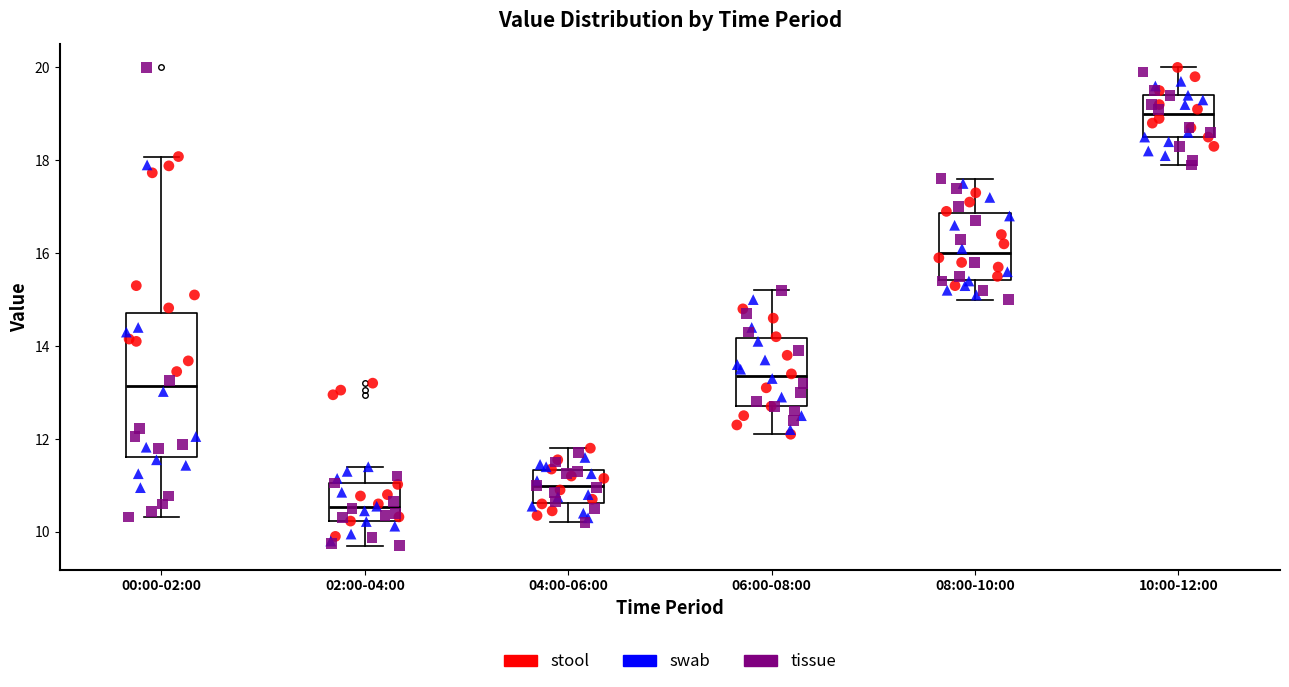

Comparing the boxes themselves (not the whiskers), which one is the tallest?

00:00-02:00